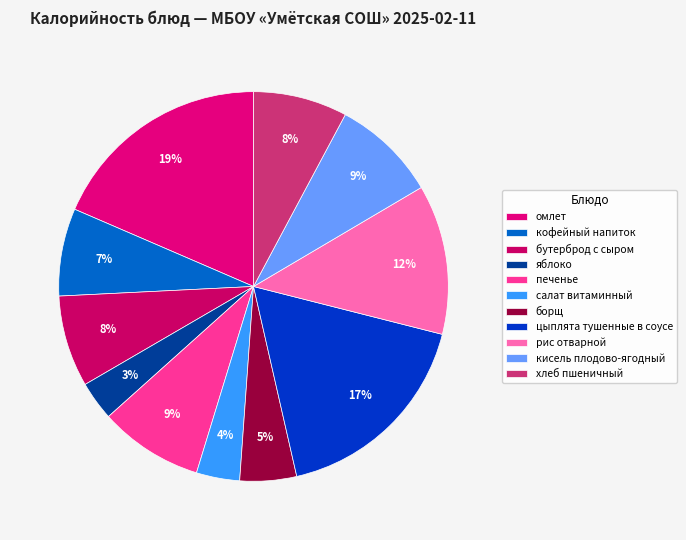

To the nearest percent, what is the combined percentage of омлет and кисель плодово-ягодный?

27%